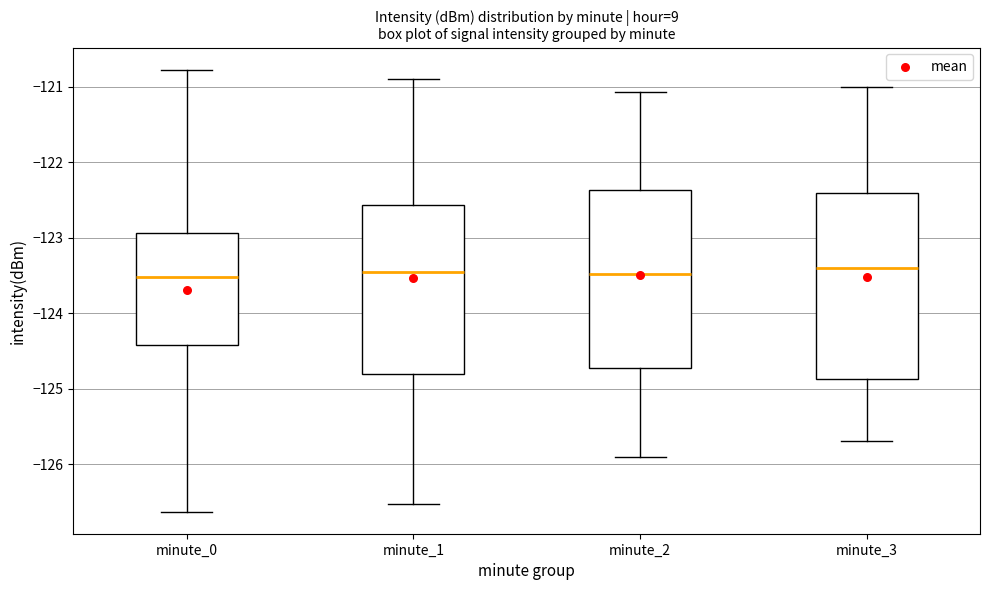

Where does the upper whisker of the box for minute_0 end on the y-axis? The values are not printed on the chart, so give them approximately, as read against the axis.

-120.8